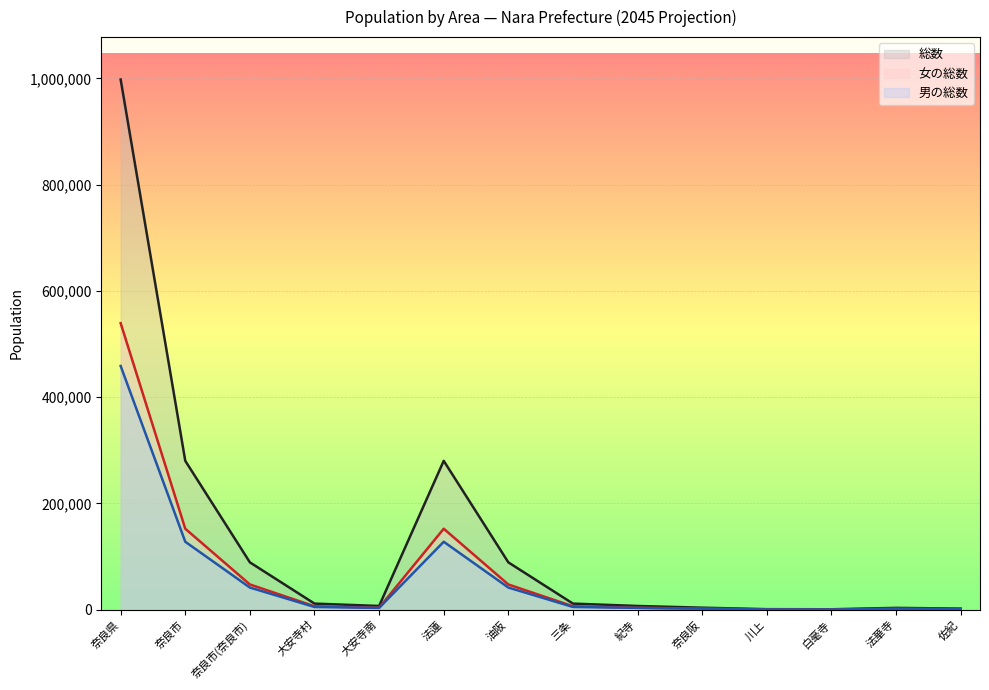

Is it true that 女の総数 equals 3625 at 紀寺?

True